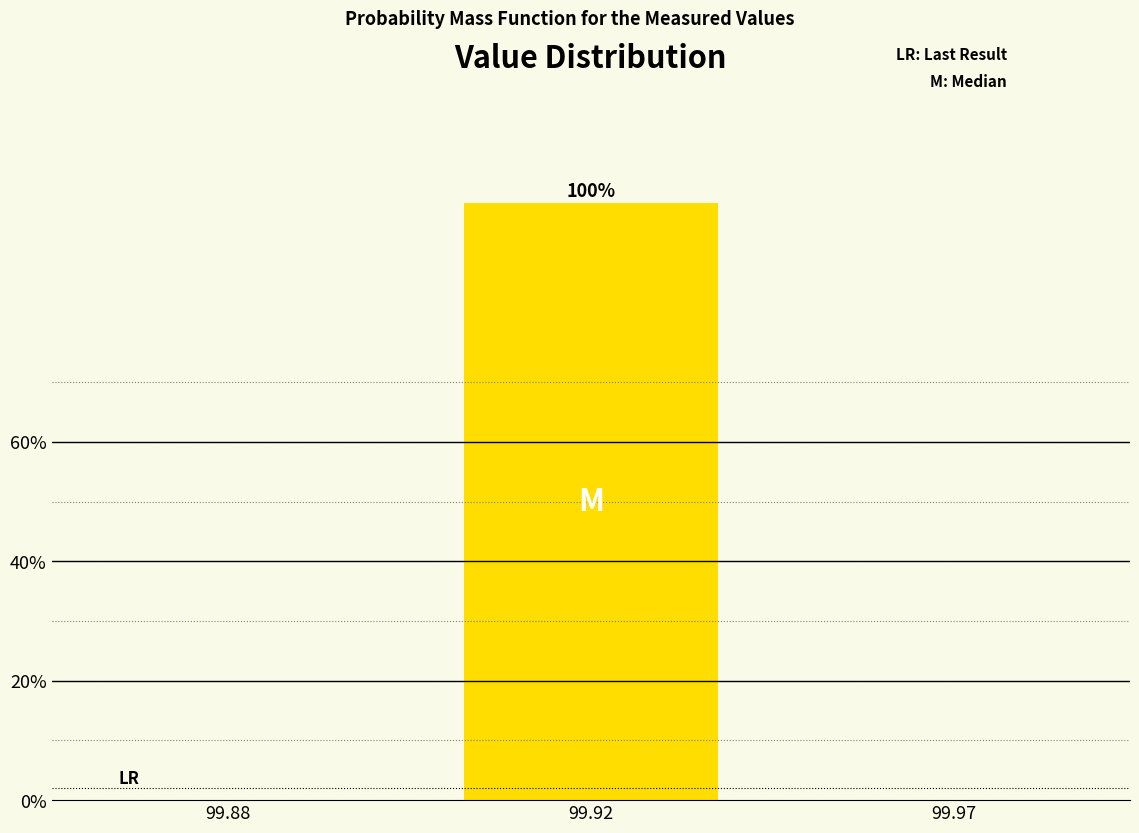

Reading left to right, transcribe all the data shown in this chart.

99.88=0	99.92=100	99.97=0